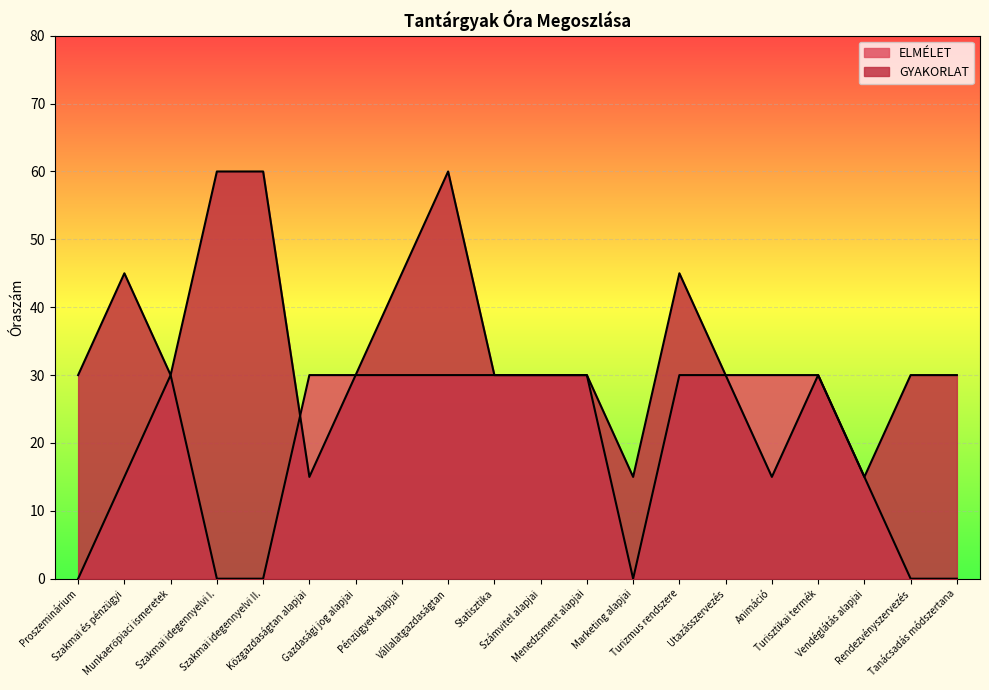

At which label does GYAKORLAT first exceed 30?

Szakmai és pénzügyi